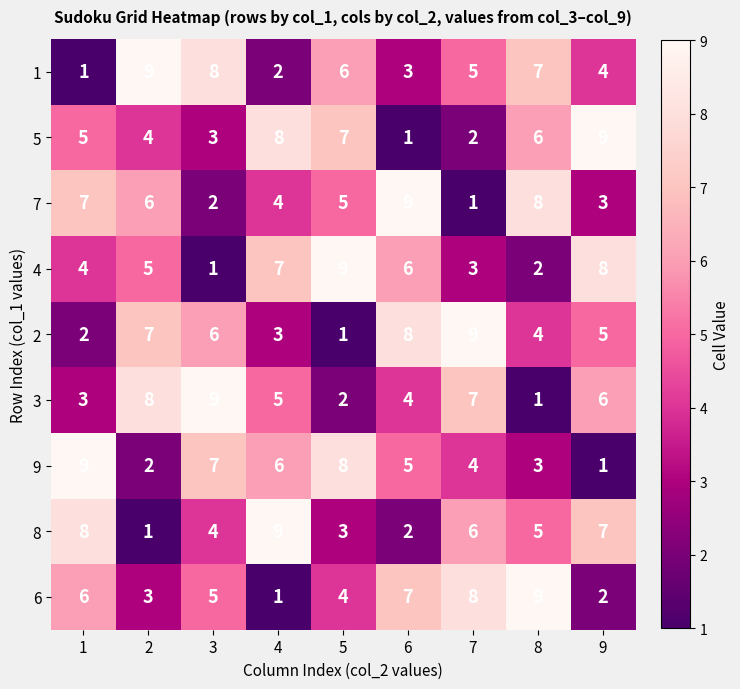

True or false: 2 has a value of 4 at 7.

False